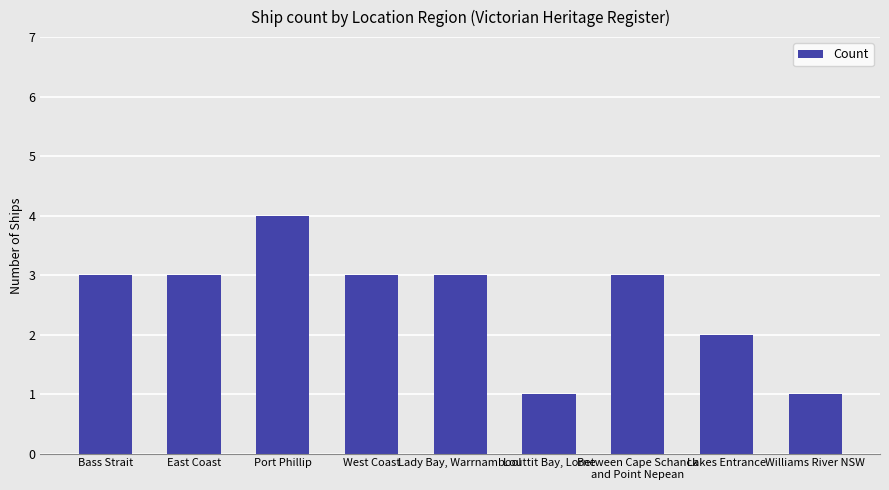

What is the greatest value displayed?

4